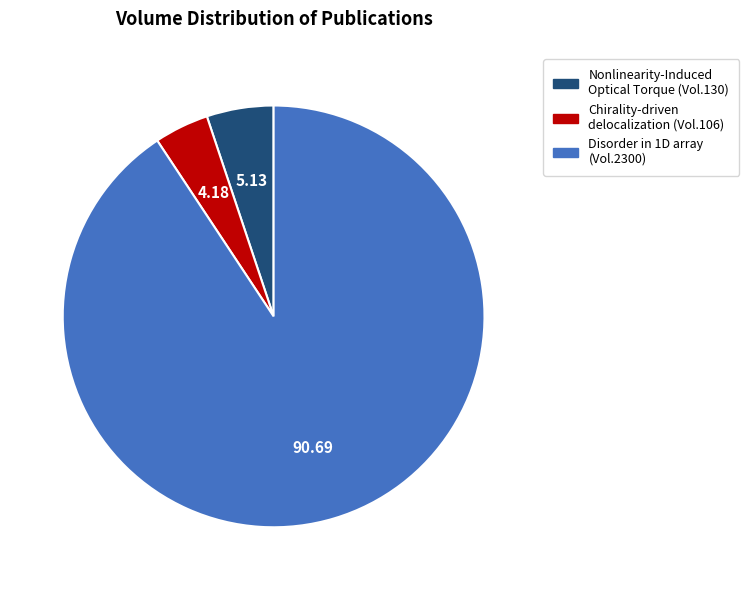

Approximately how many times larger is the value at Disorder in 1D array (Vol.2300) compared to Chirality-driven delocalization (Vol.106)?

21.7